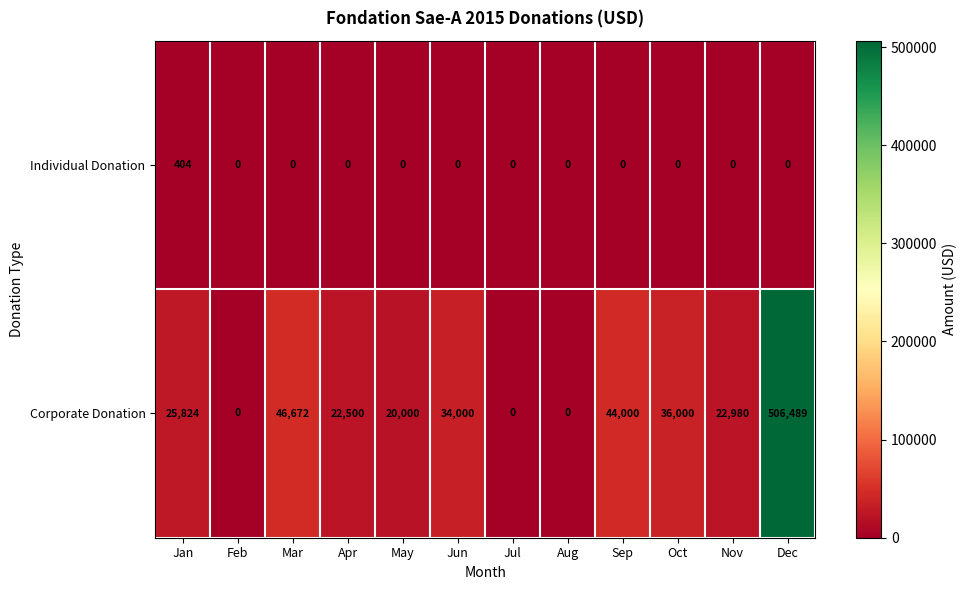

What is the sum of all Individual Donation values?

404